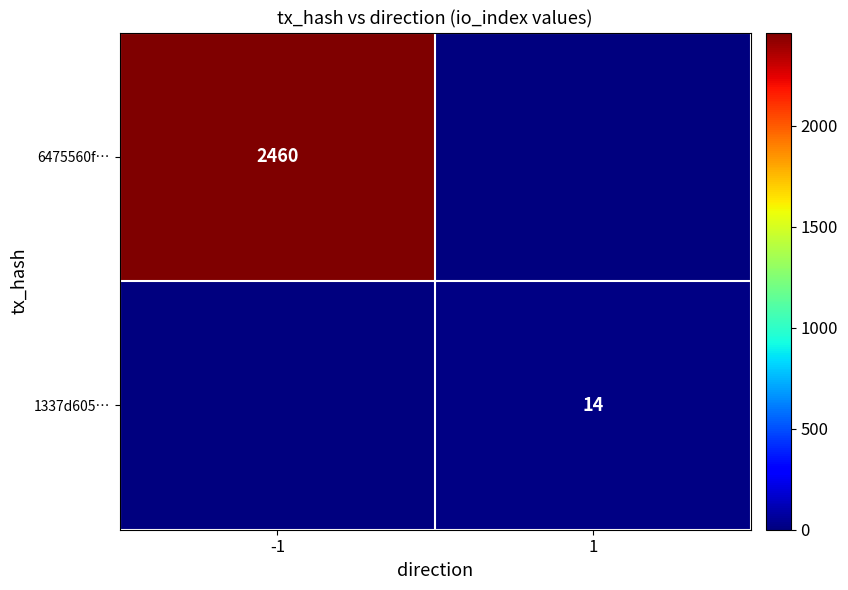

Is the value of 6475560f… at -1 greater than the value of 1337d605… at 1?

Yes